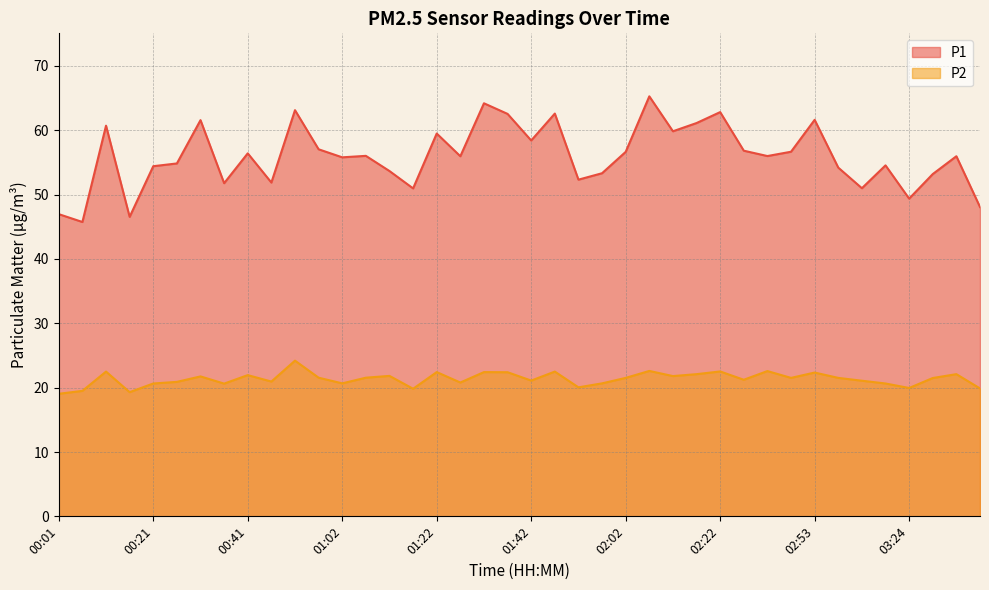

What is the label of the 18th point from the left?

01:27